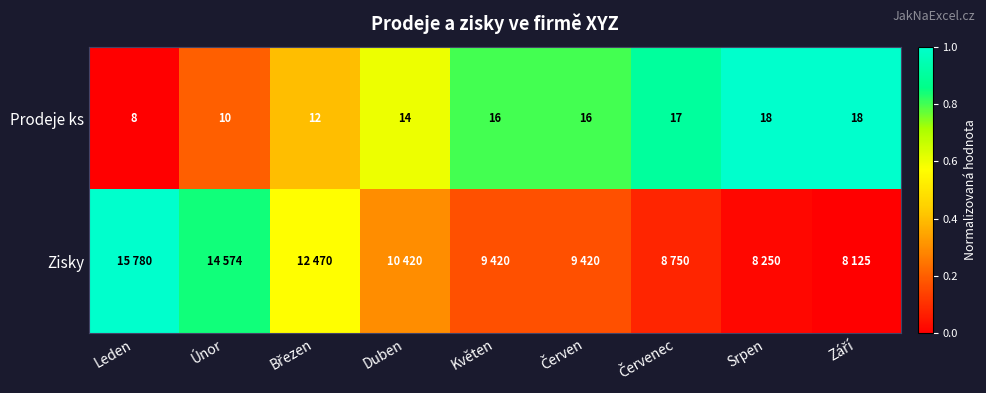

Is the value of Prodeje ks at Srpen greater than the value of Zisky at Březen?

Yes